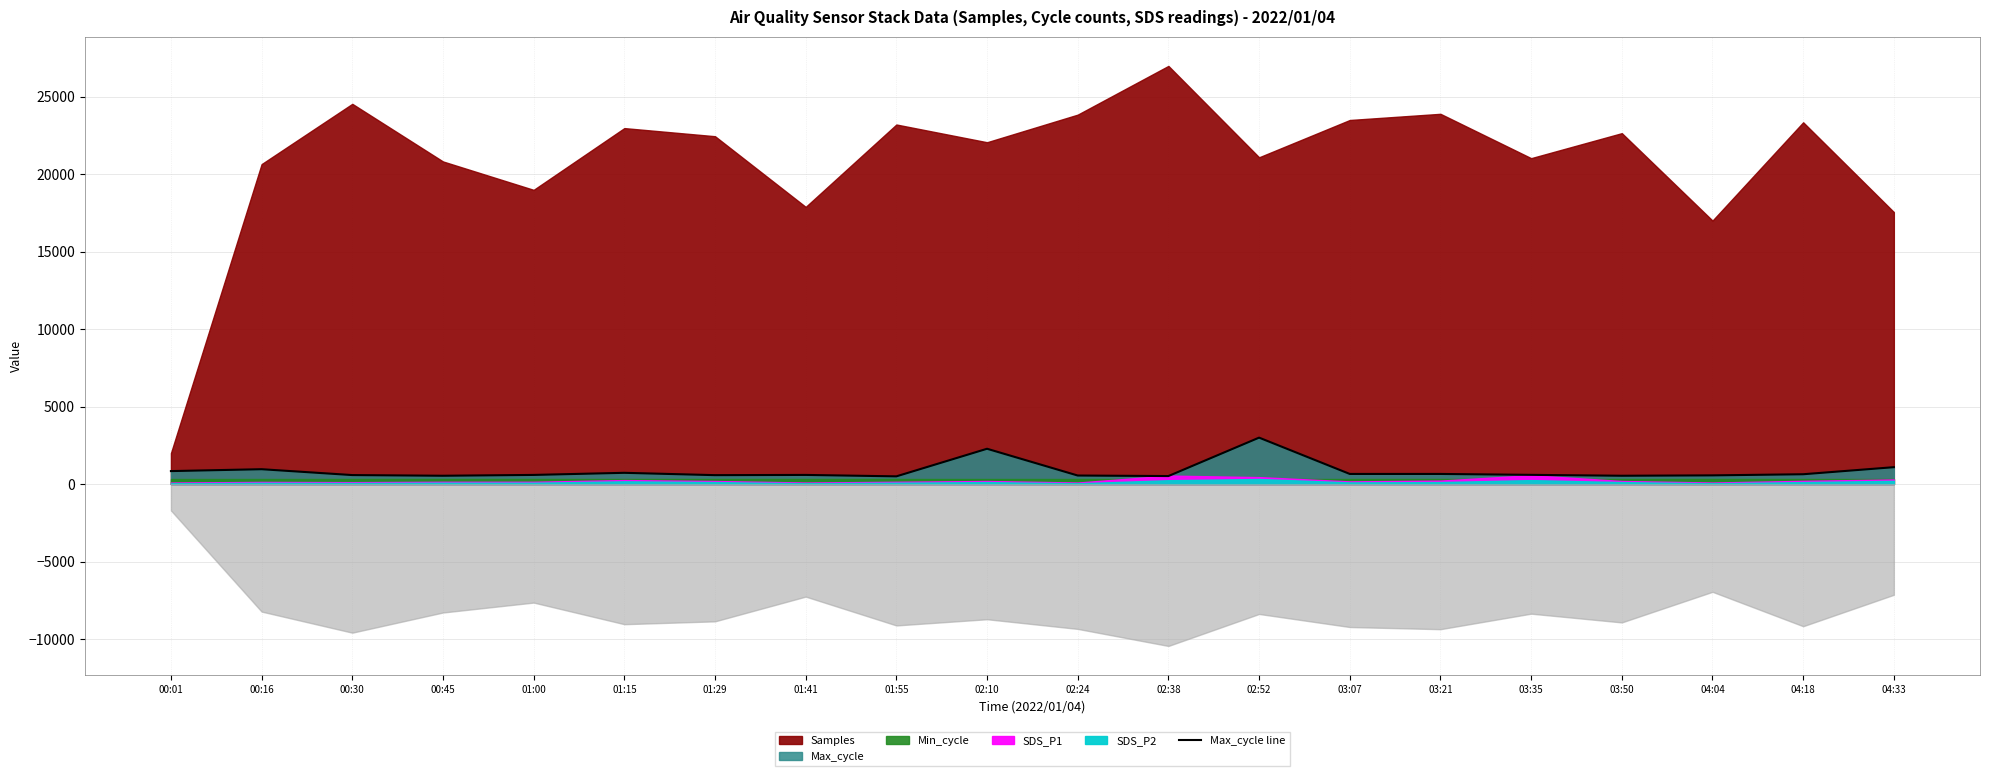

What is the value of the 17th point from the left?

538.8